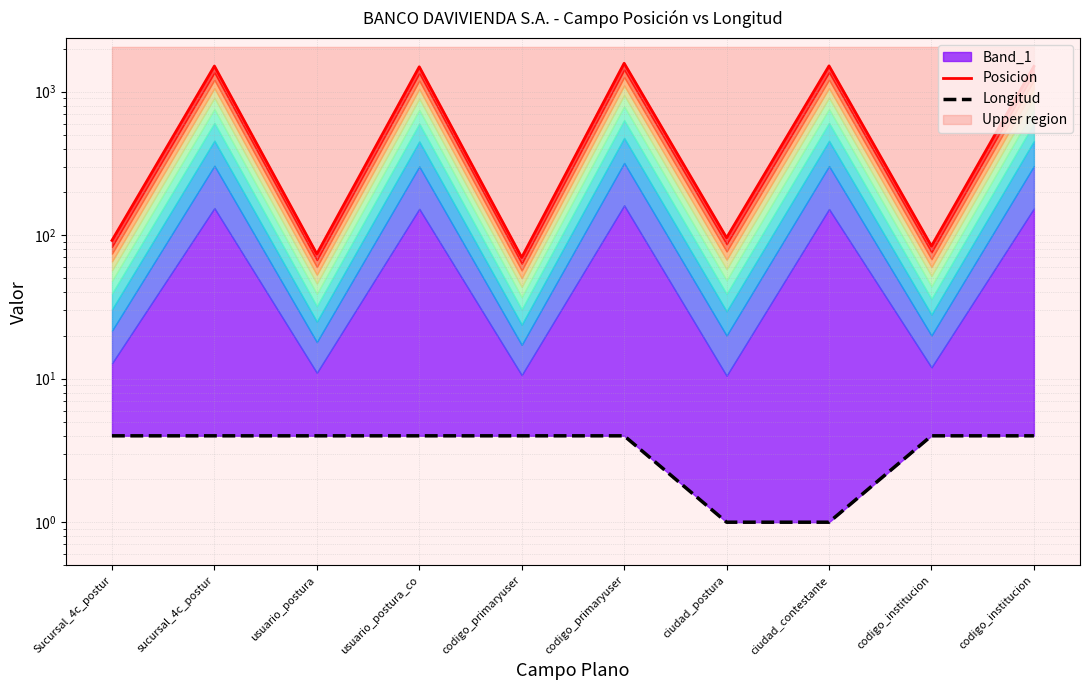

Does the chart display data point markers on the line(s)?

No